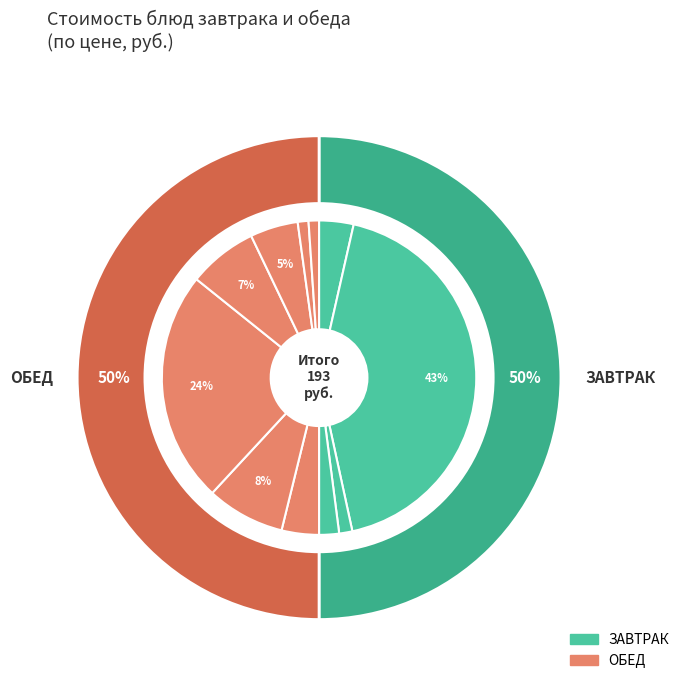

Which slice is the largest?

ПЛОВ ИЗ ПТИЦЫ ОТВАРНОЙ